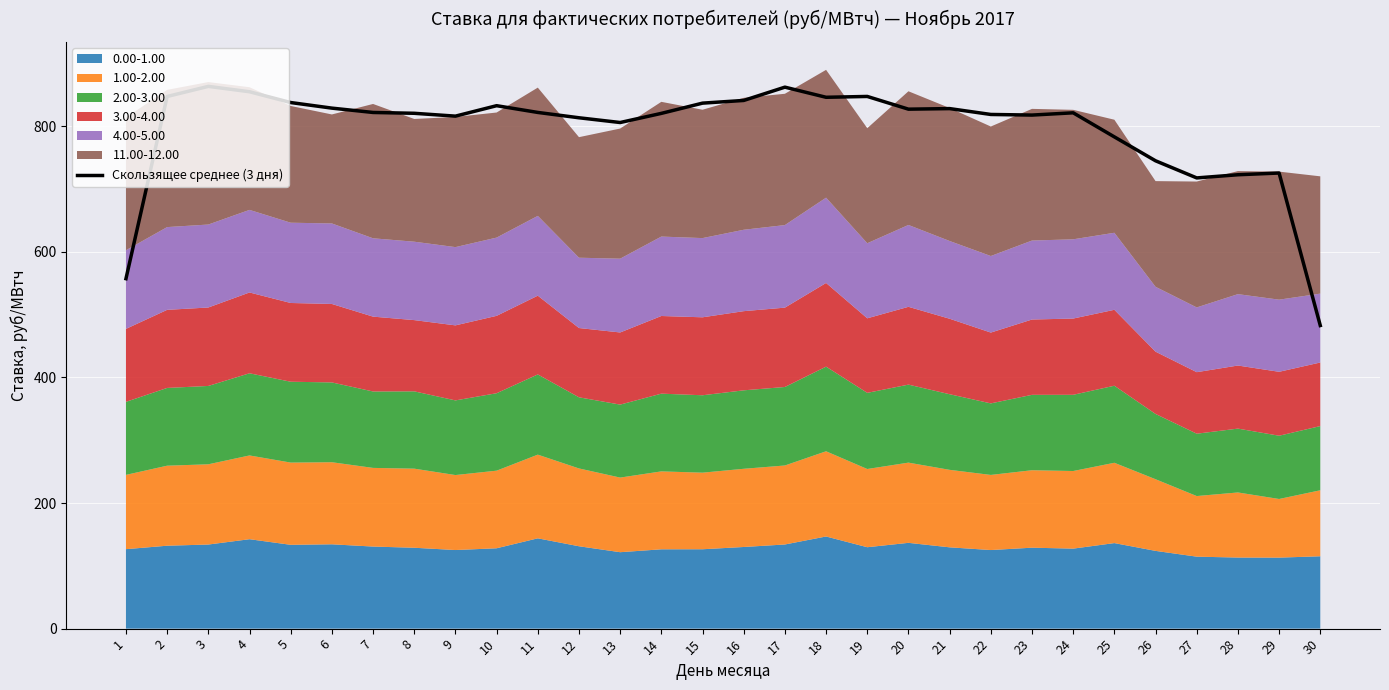

Read the value at 26.

744.9